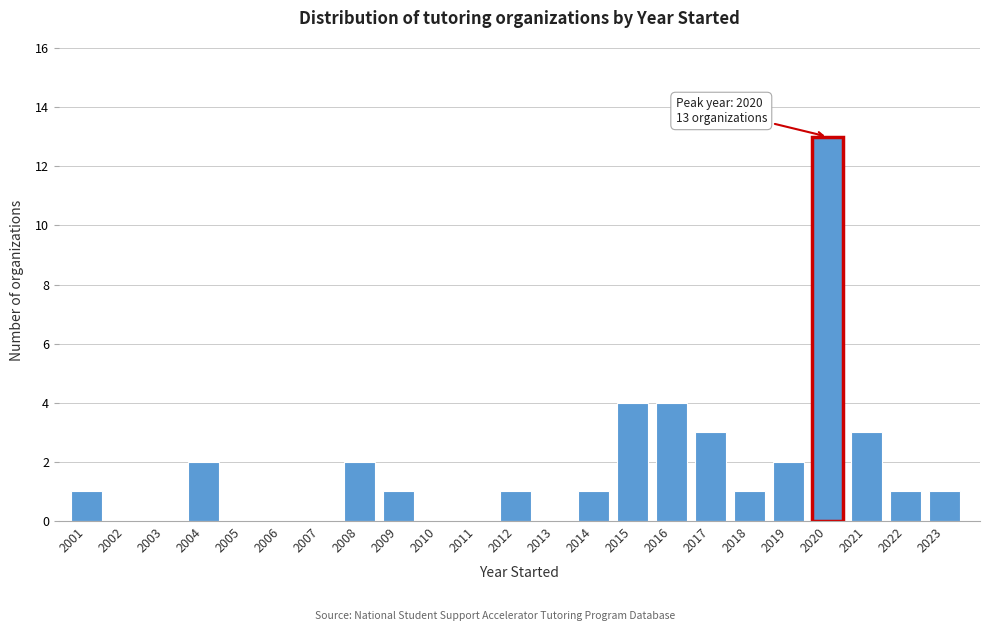

What is the sum of all values?

40